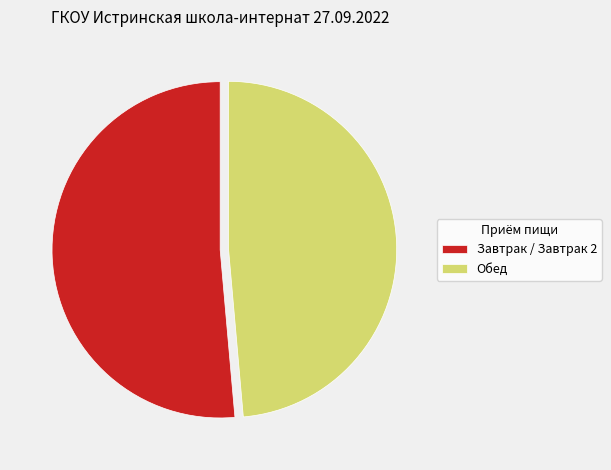

True or false: Завтрак / Завтрак 2 accounts for 57% of the total.

False